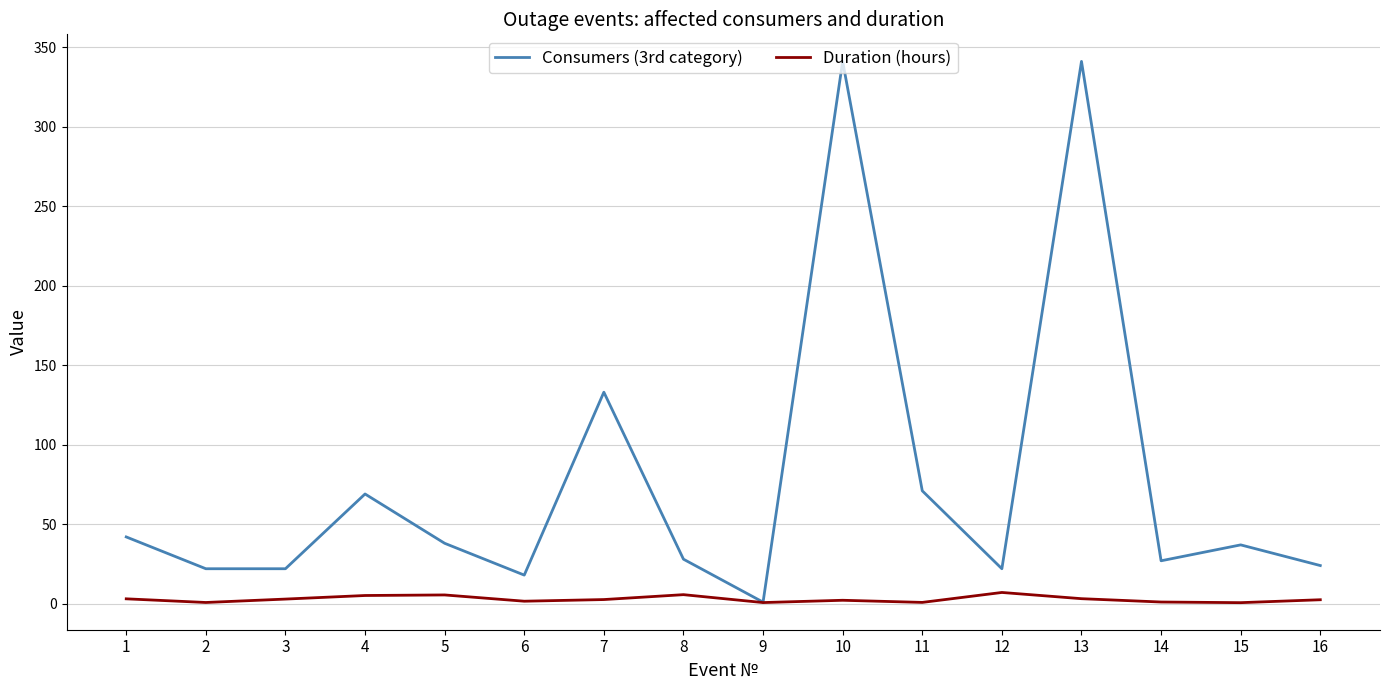

Rank the series by their average value, from highest to lowest.

Consumers (3rd category), Duration (hours)